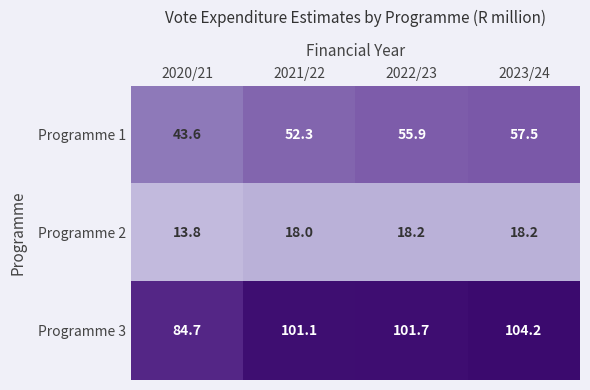

Reading left to right, list all the values displayed in this chart.

Programme 1: 2020/21=43.6	2021/22=52.3	2022/23=55.9	2023/24=57.5
Programme 2: 2020/21=13.8	2021/22=18.0	2022/23=18.2	2023/24=18.2
Programme 3: 2020/21=84.7	2021/22=101.1	2022/23=101.7	2023/24=104.2